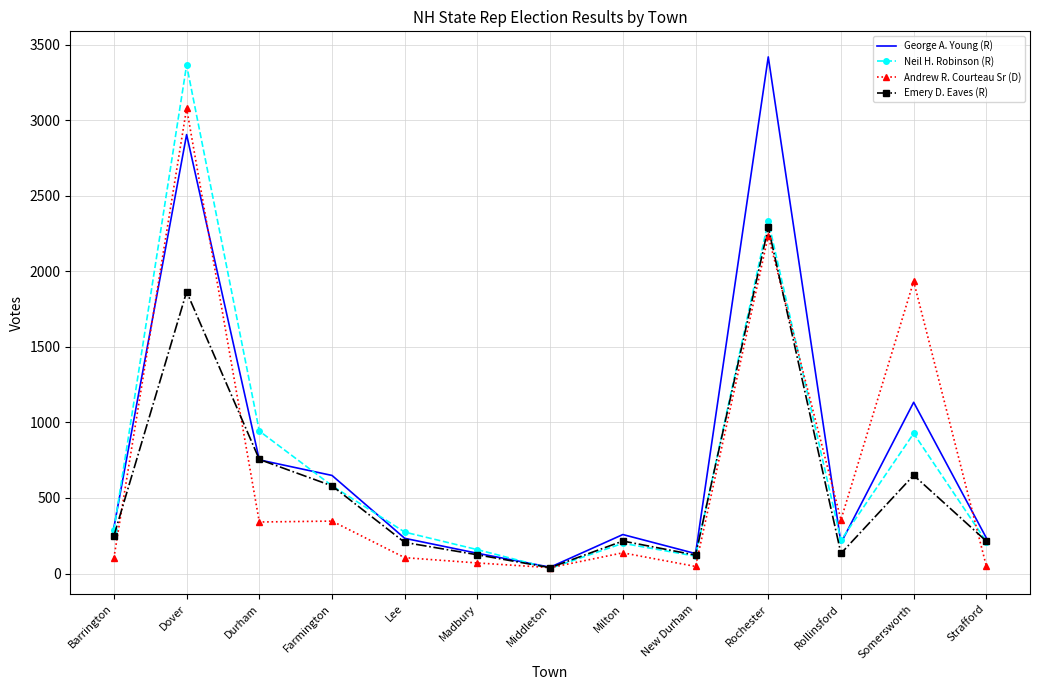

Rank the series by their average value, from highest to lowest.

George A. Young (R), Neil H. Robinson (R), Andrew R. Courteau Sr (D), Emery D. Eaves (R)